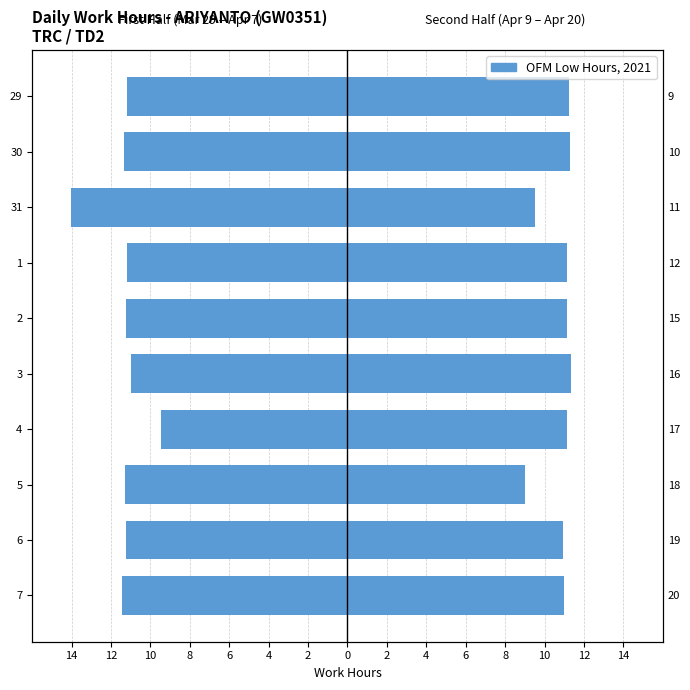

The value of Low Hours (First Half) at 5 is -3.4. True or false?

False